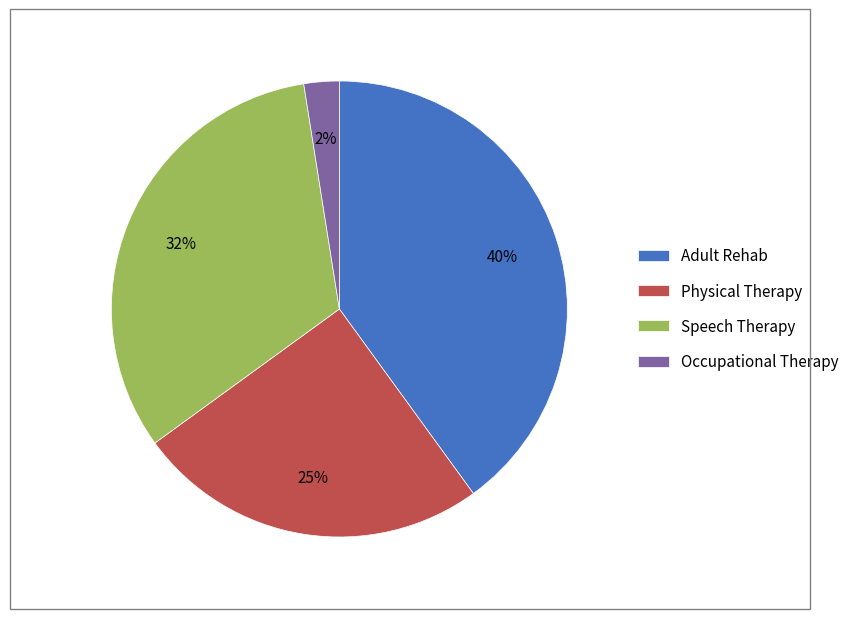

How many segments does this pie chart have?

4